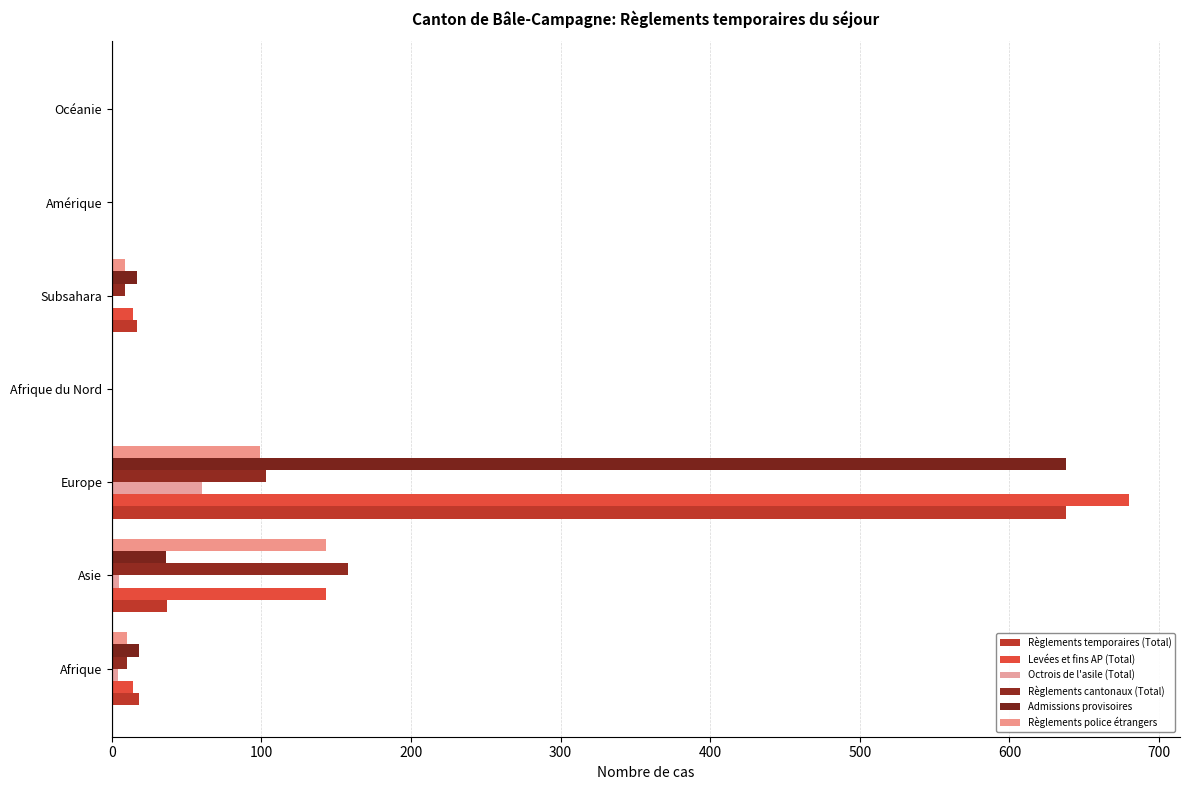

What is the greatest value displayed?

680